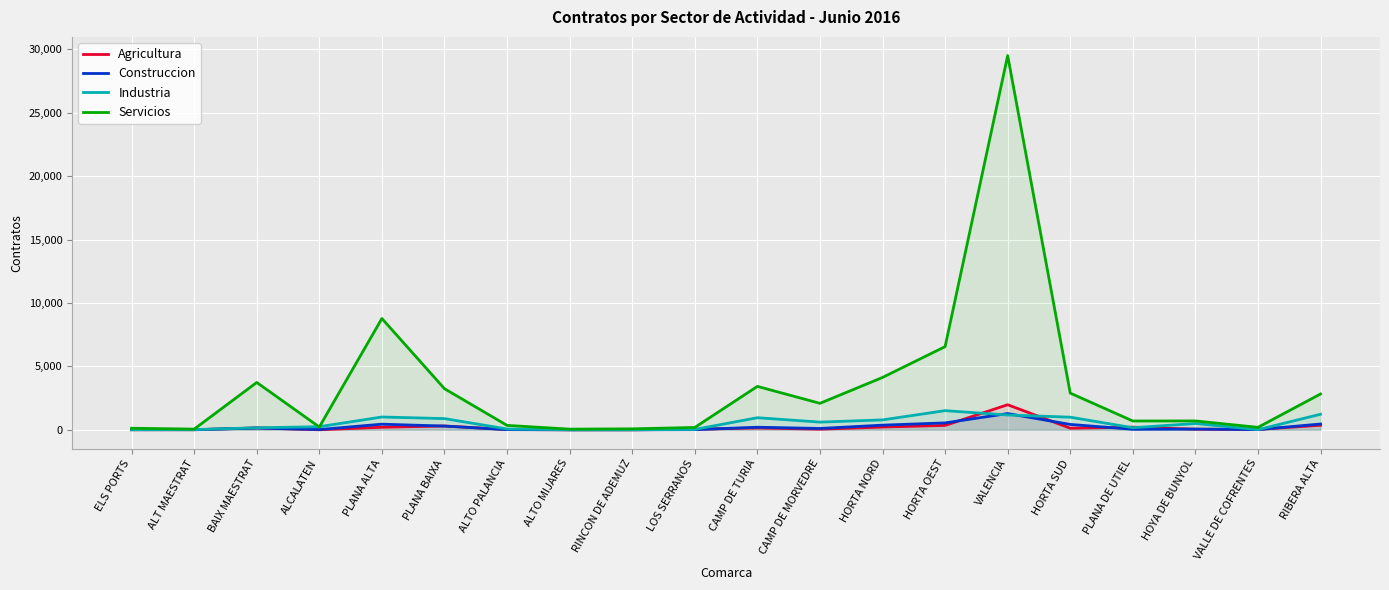

At which category is the sum across all series the highest?

VALENCIA